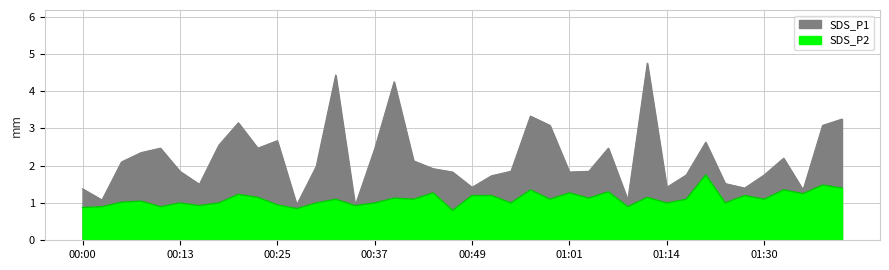

What is the highest value of the SDS_P1 series?

4.8